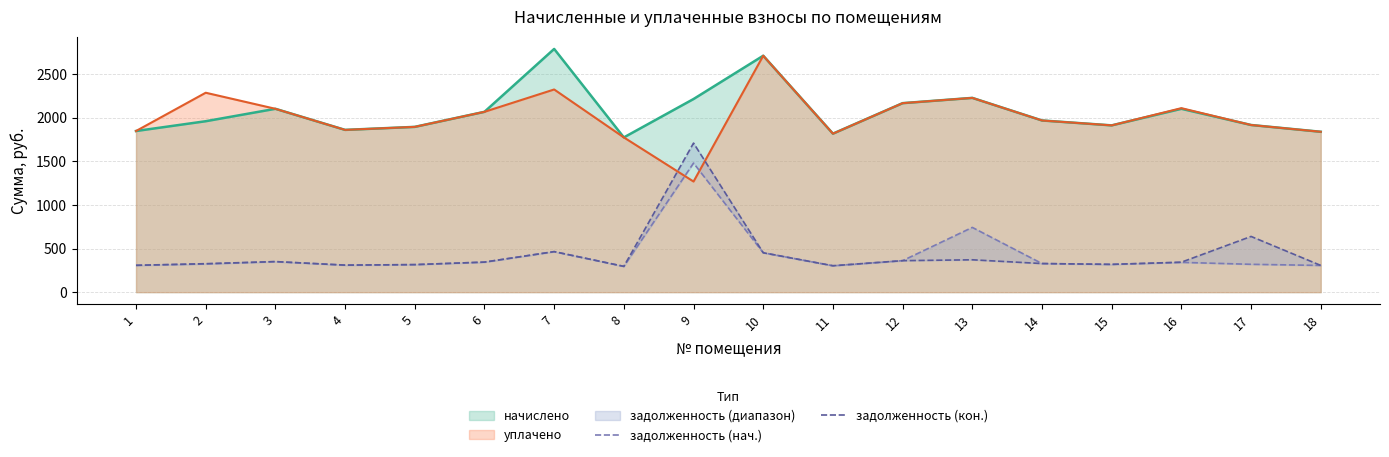

At which category does задолженность (нач.) reach its first local valley?

4